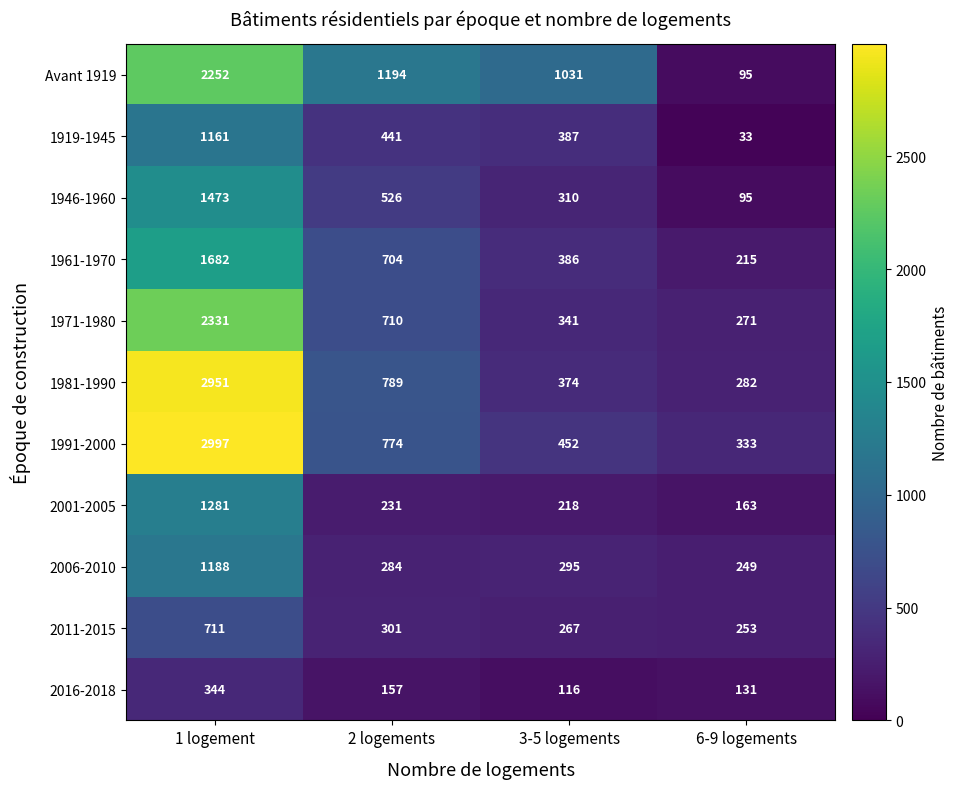

What is the lowest value of the 1981-1990 series?

282